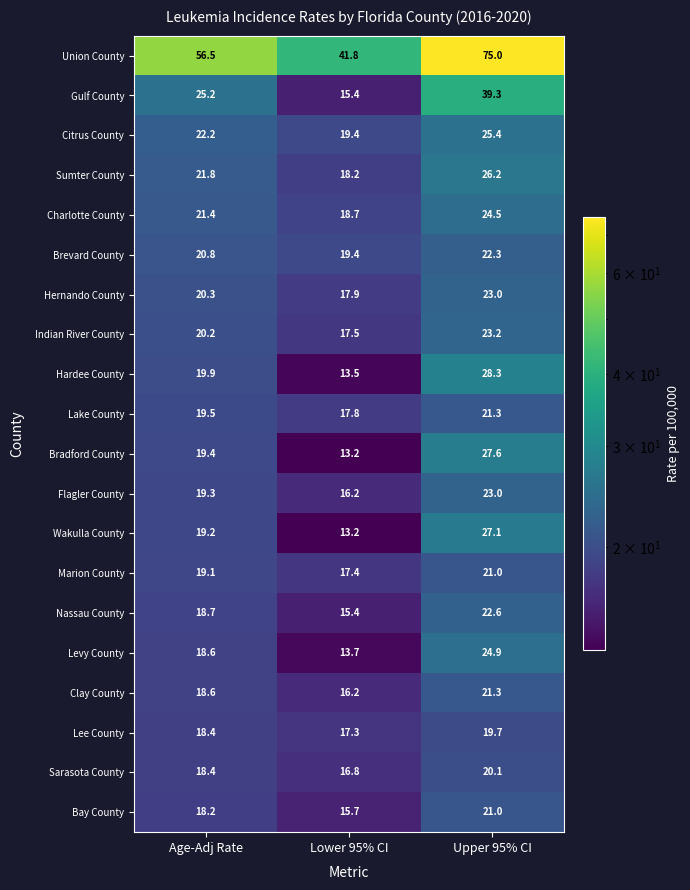

Between Age-Adj Rate and Upper 95% CI, which series saw the biggest shift?

Union County